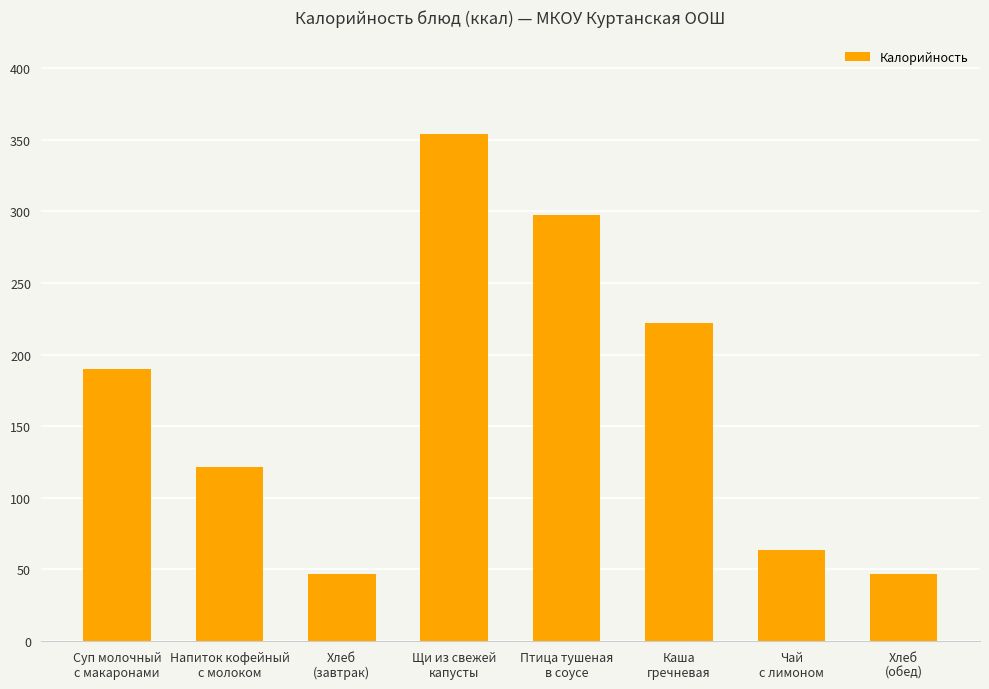

What is the sum of all values?

1342.0